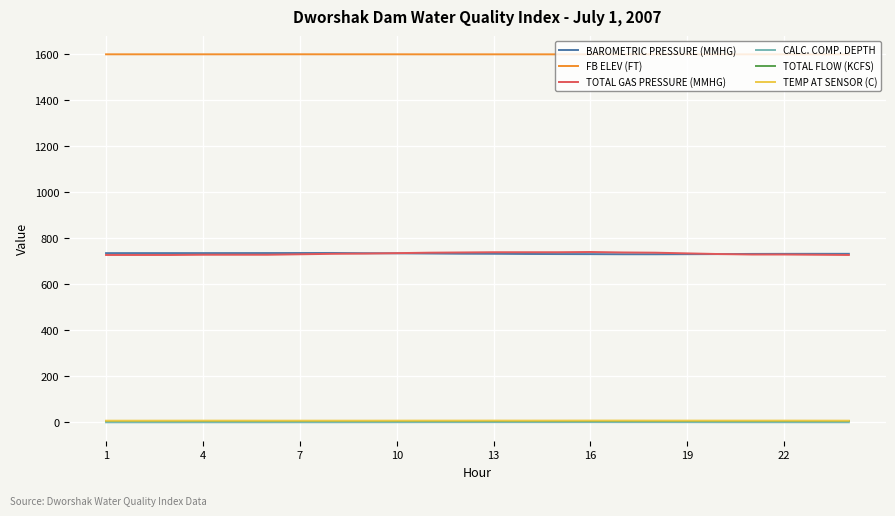

Which series has the largest total across all categories?

FB ELEV (FT)